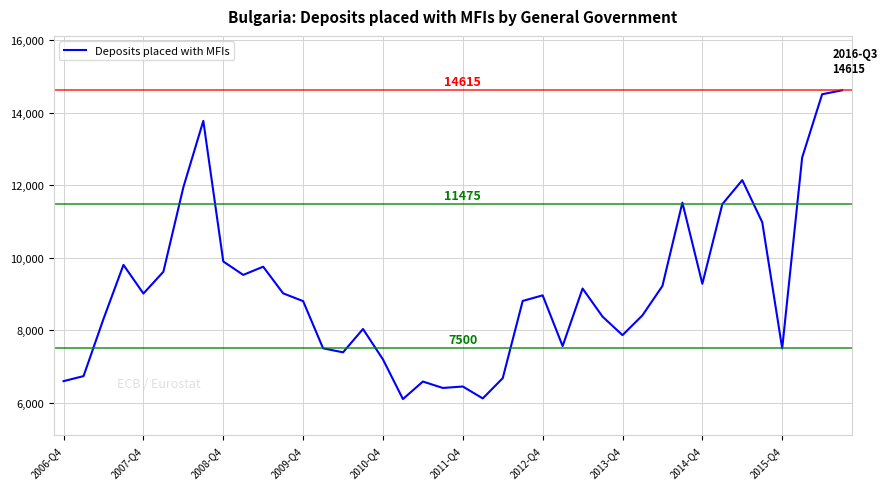

What is the difference between the maximum and minimum values?

8512